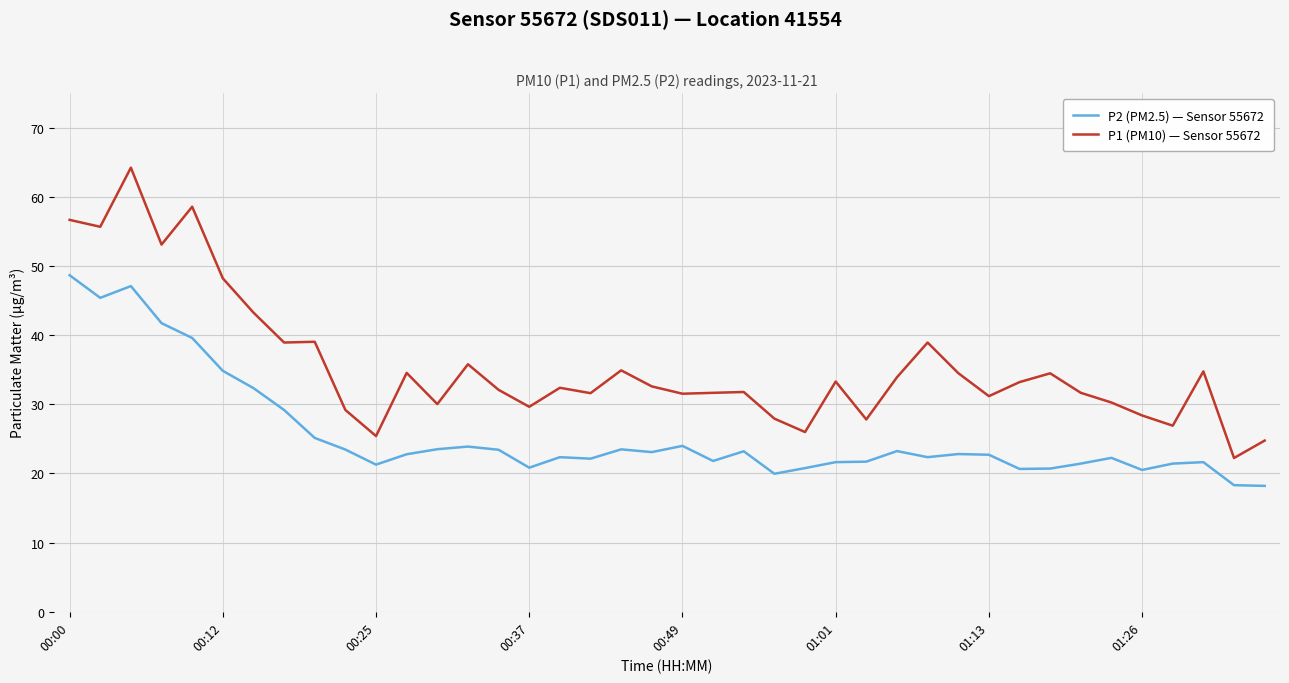

True or false: P1 (PM10) — Sensor 55672 and P2 (PM2.5) — Sensor 55672 cross at least once.

False